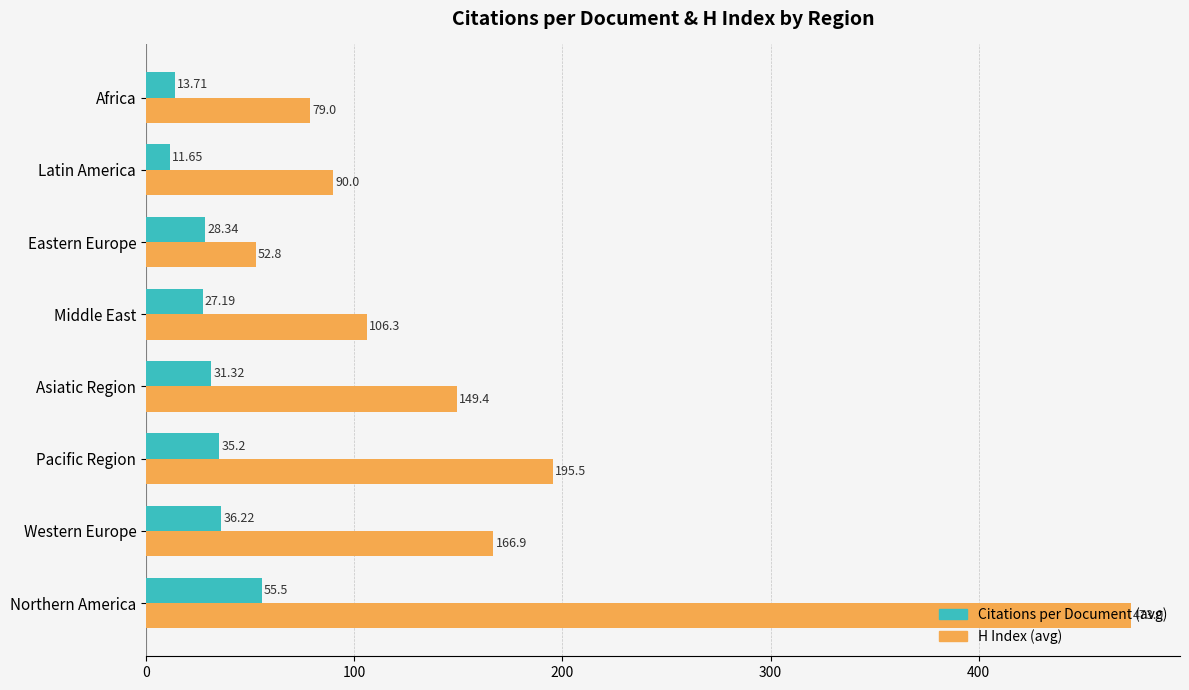

Count the number of data series in this chart.

2